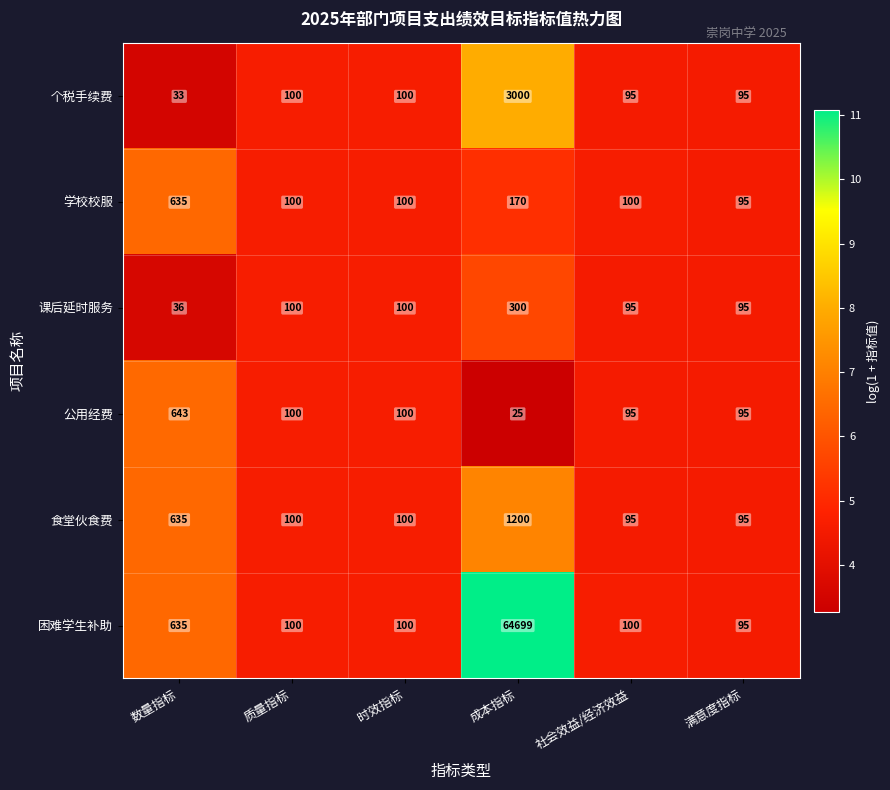

What is the average value of the 困难学生补助 series?

10955